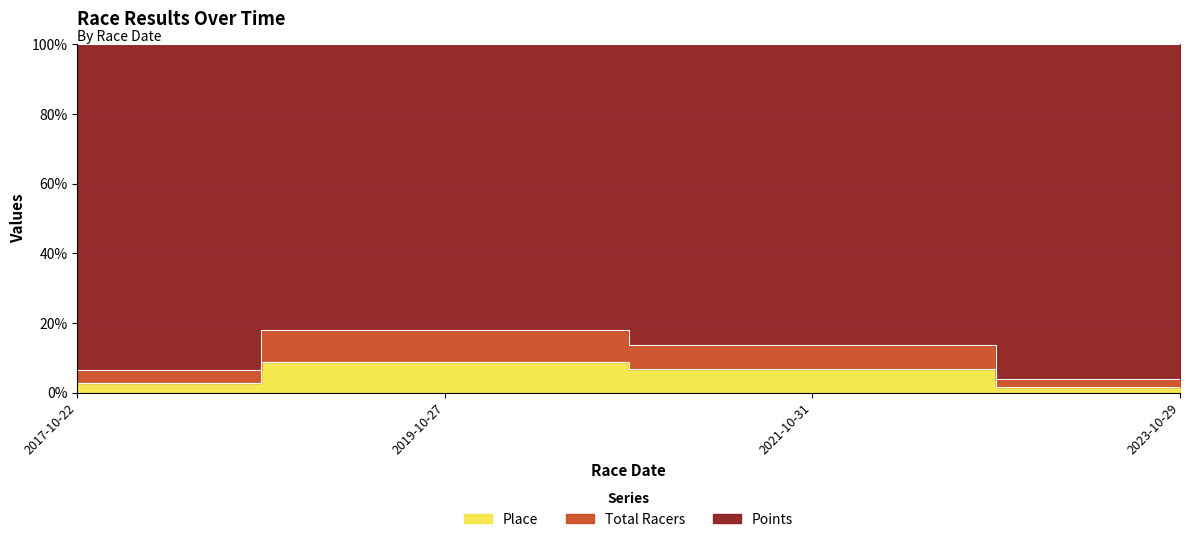

Does the chart have visible grid lines?

Yes